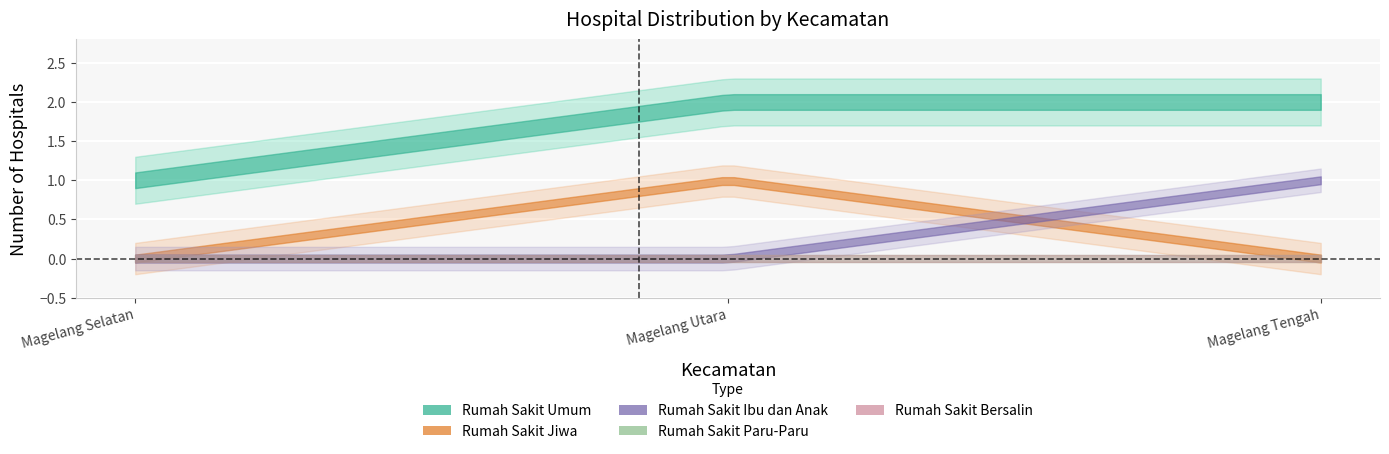

How many lines are shown in the chart?

5